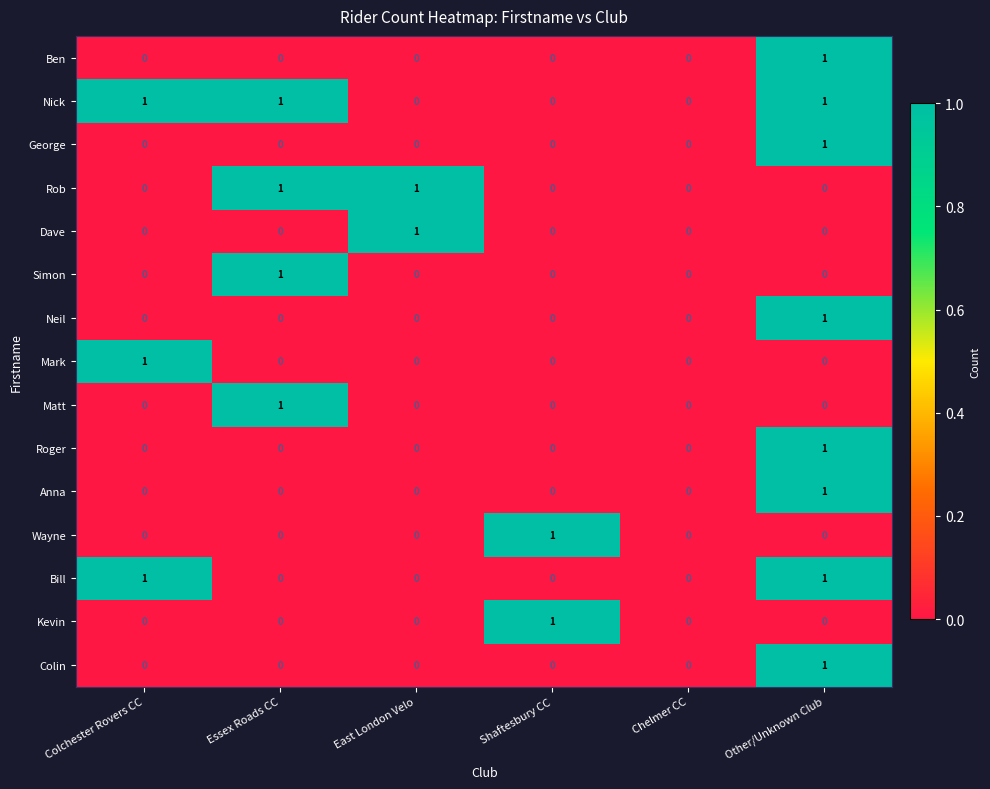

How many distinct data groups are displayed?

15